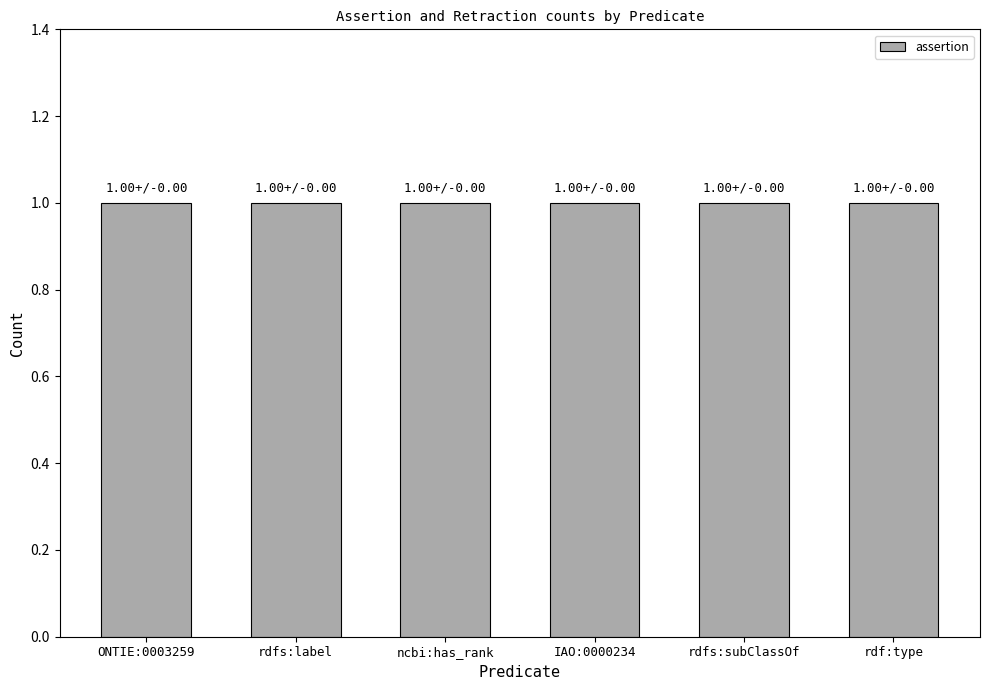

List the labels in order of assertion value, largest first.

ONTIE:0003259, rdfs:label, ncbi:has_rank, IAO:0000234, rdfs:subClassOf, rdf:type